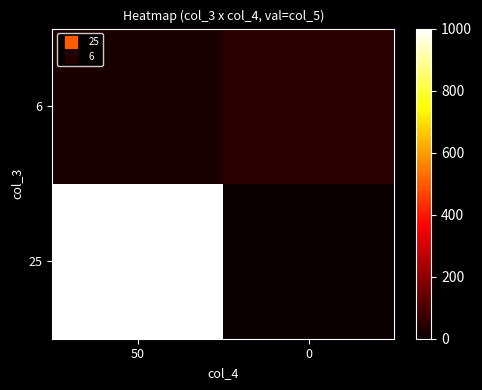

What is the difference between the highest and lowest values at 0?

50